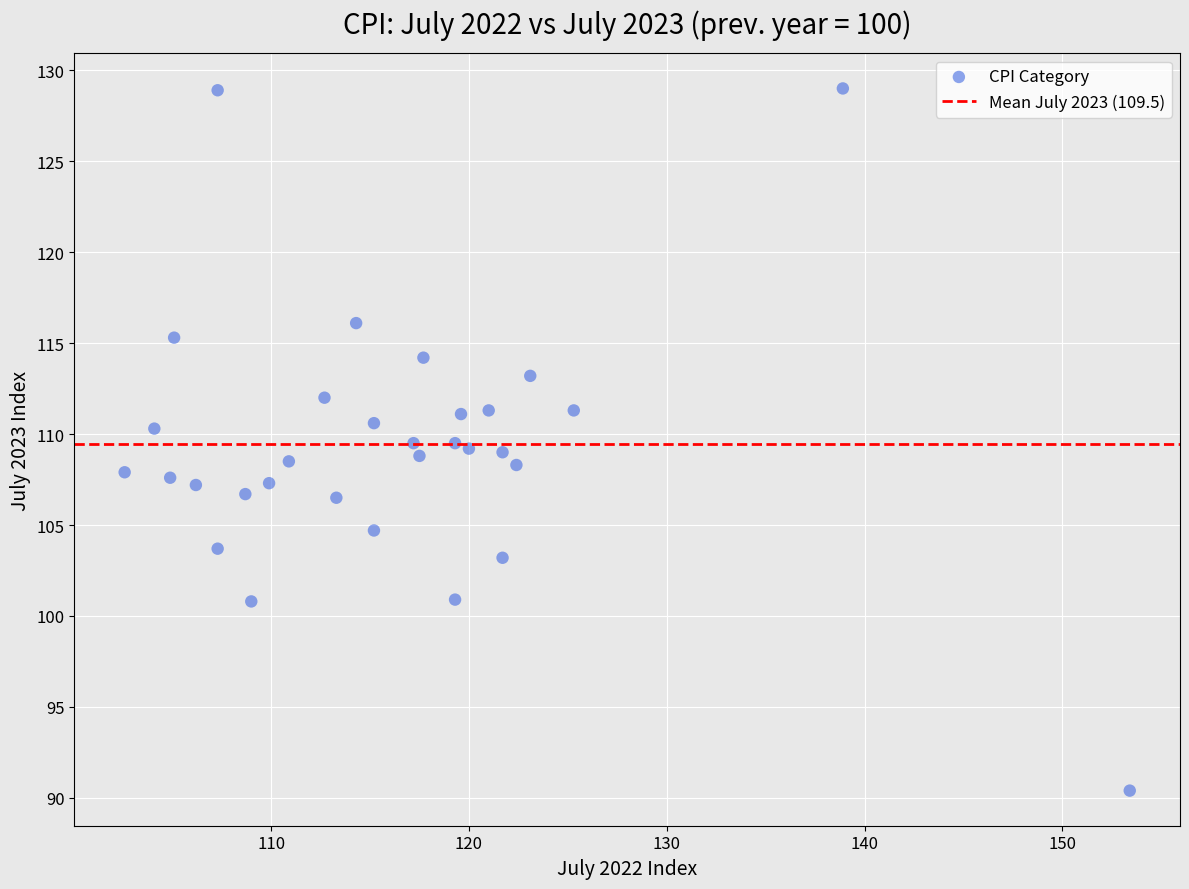

What is the range of X values (max minus min)?

50.8